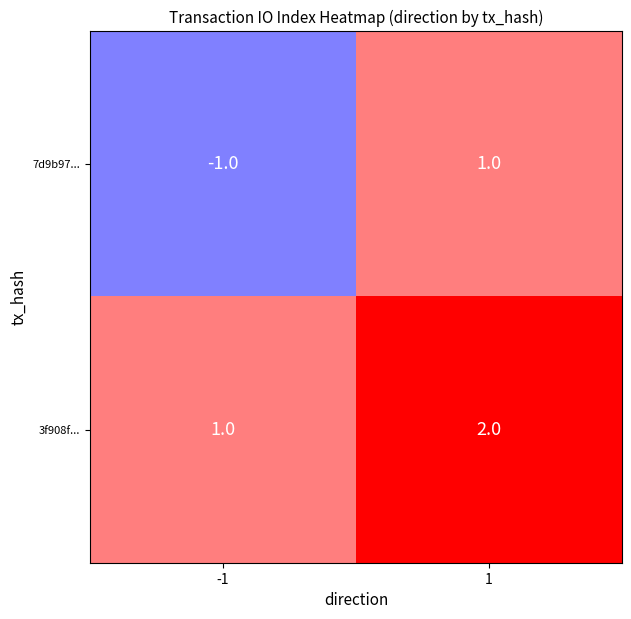

Rank the series by their average value, from highest to lowest.

3f908f..., 7d9b97...